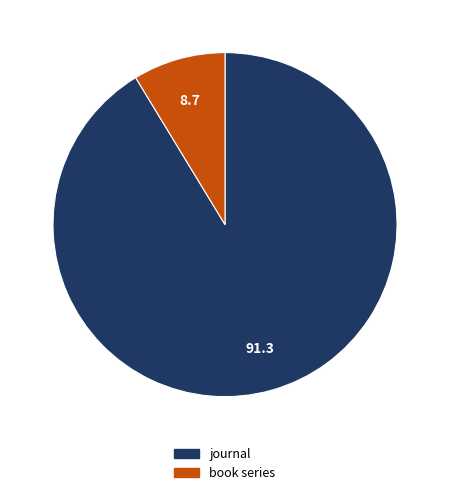

Does book series represent more than half of the total?

No